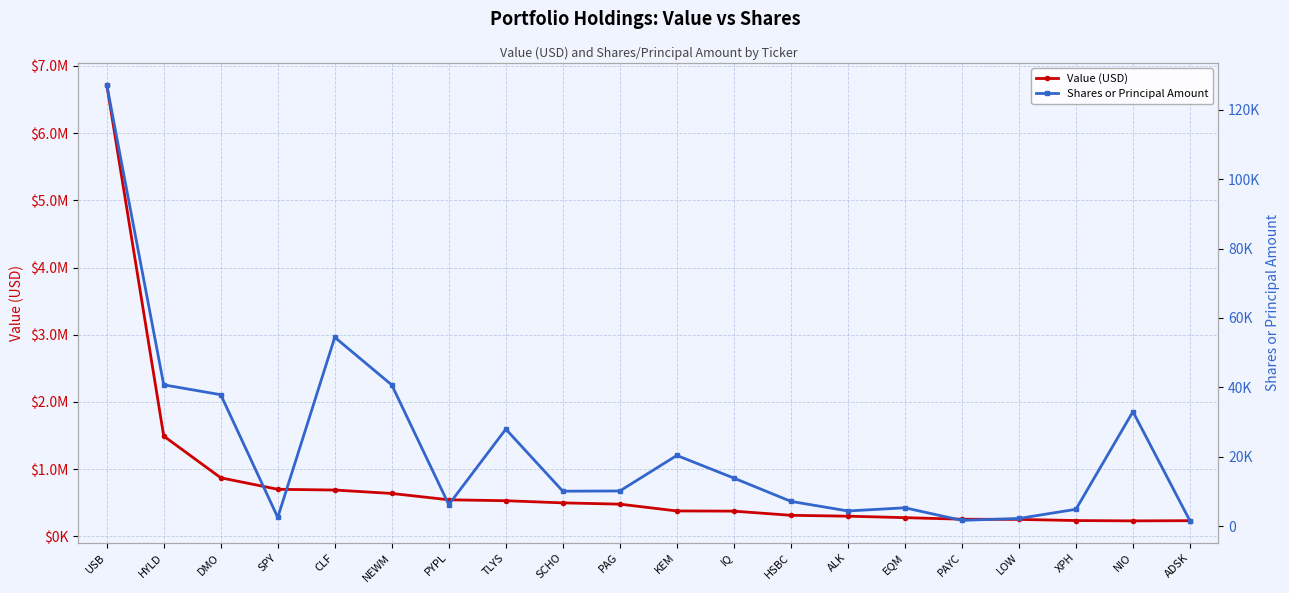

Is the value of Value (USD) at HSBC greater than the value of Shares or Principal Amount at PAG?

Yes